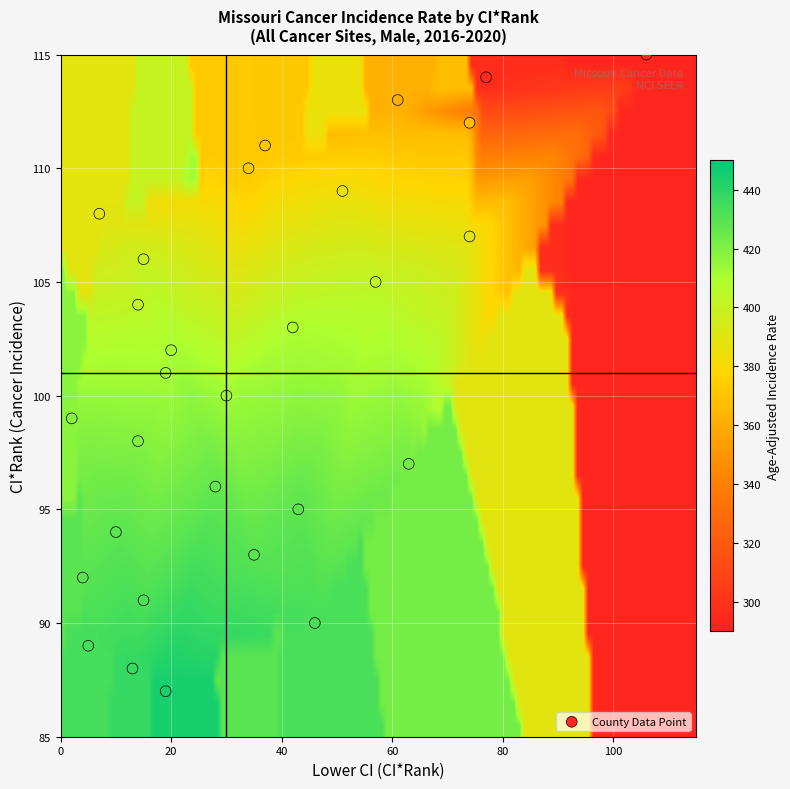

What is the range of X values (max minus min)?

104